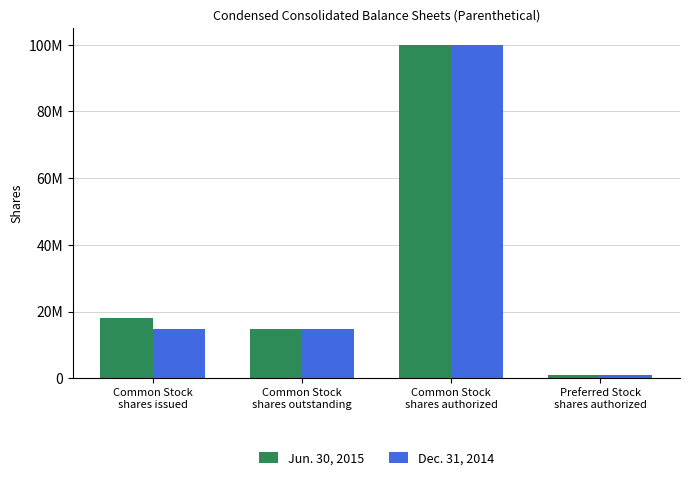

Are the bars horizontal?

No